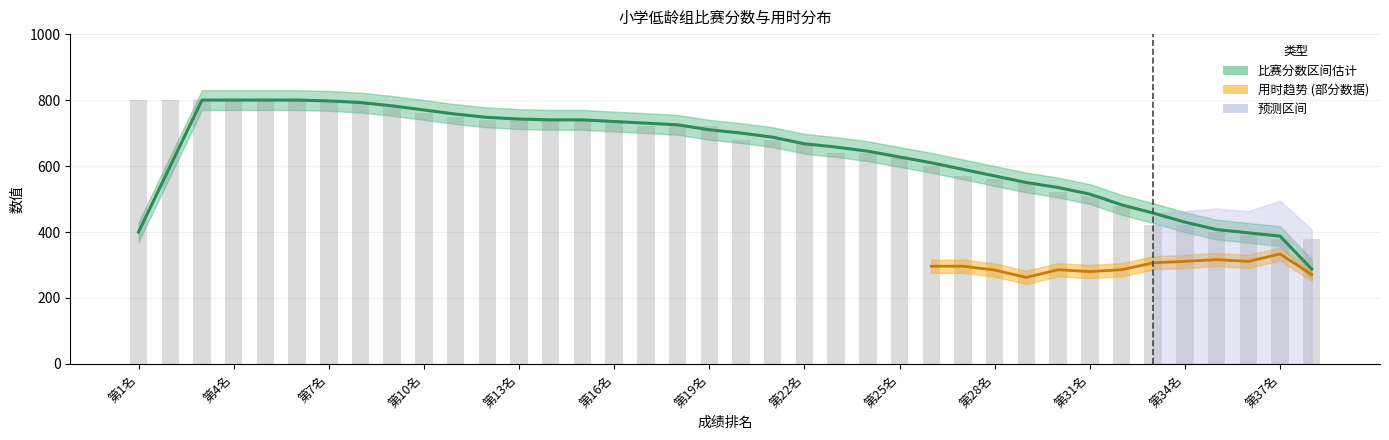

What is the label of the 9th bar from the left?

第9名